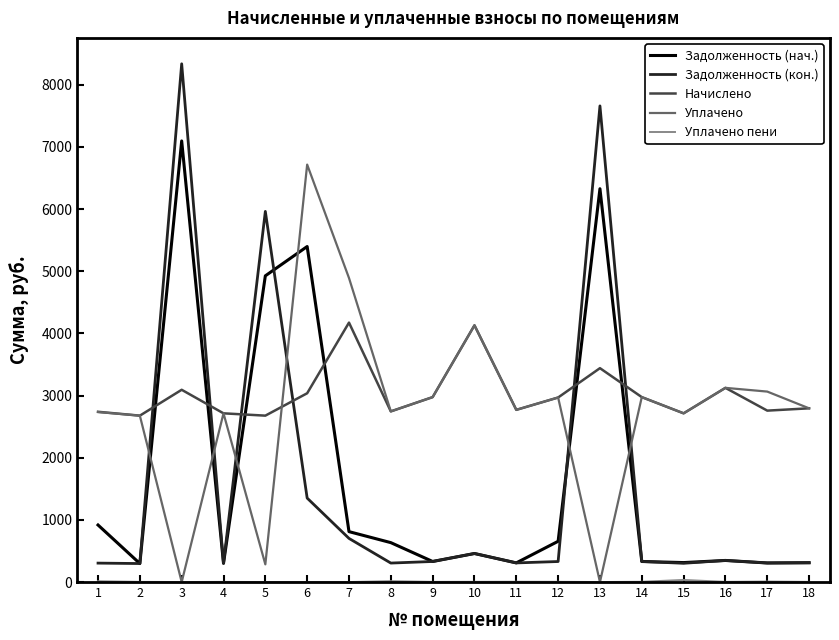

True or false: Задолженность (кон.) and Начислено intersect in this chart.

True